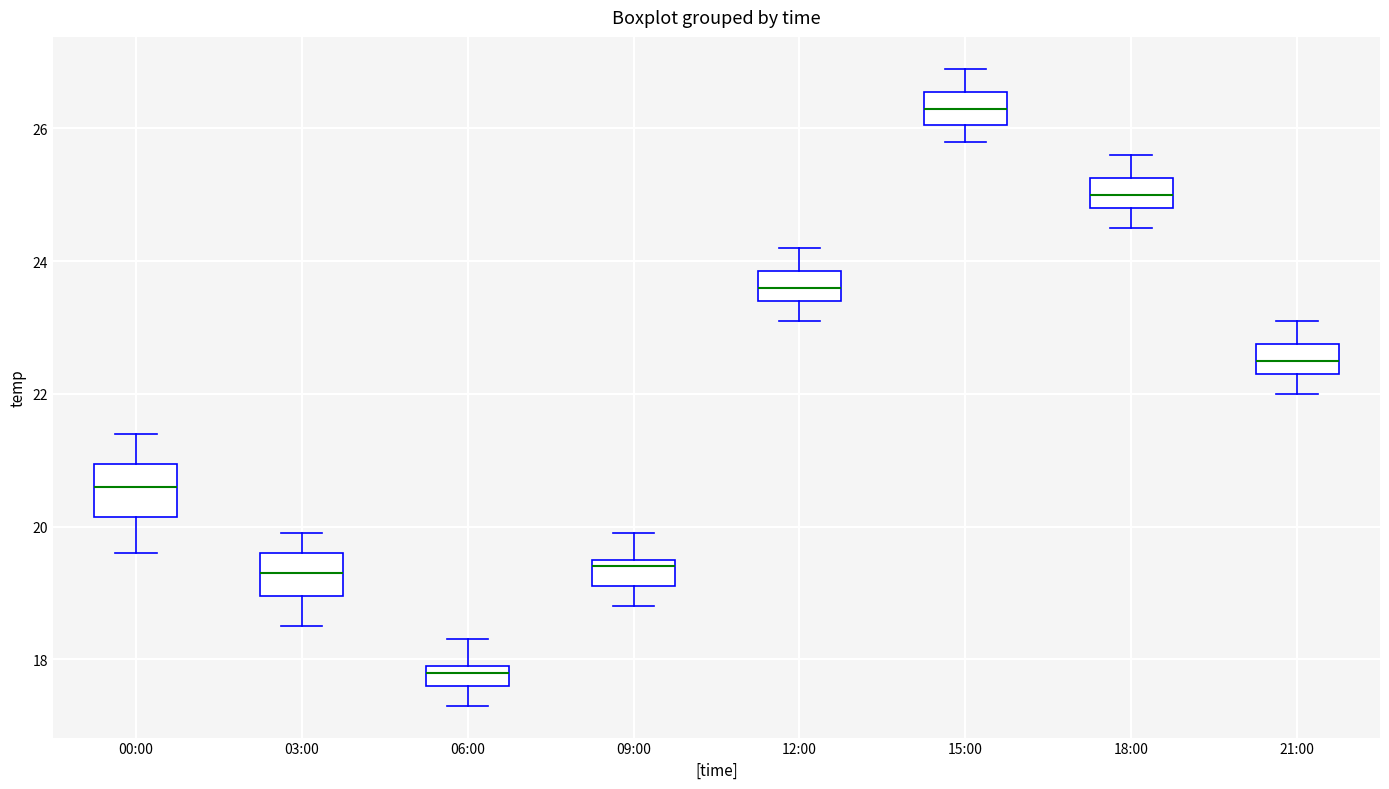

Which box has the lowest median line?

06:00